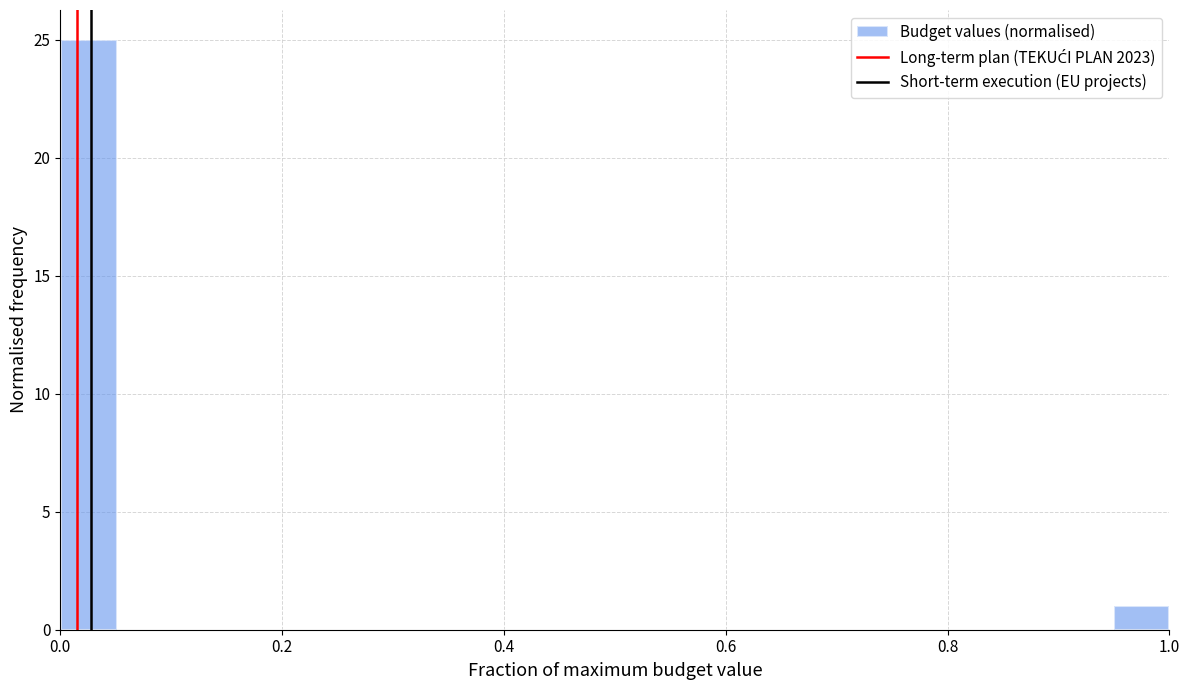

Around what value on the x-axis is the tallest bar? Give the approximate position of its centre, as read against the axis.

0.02